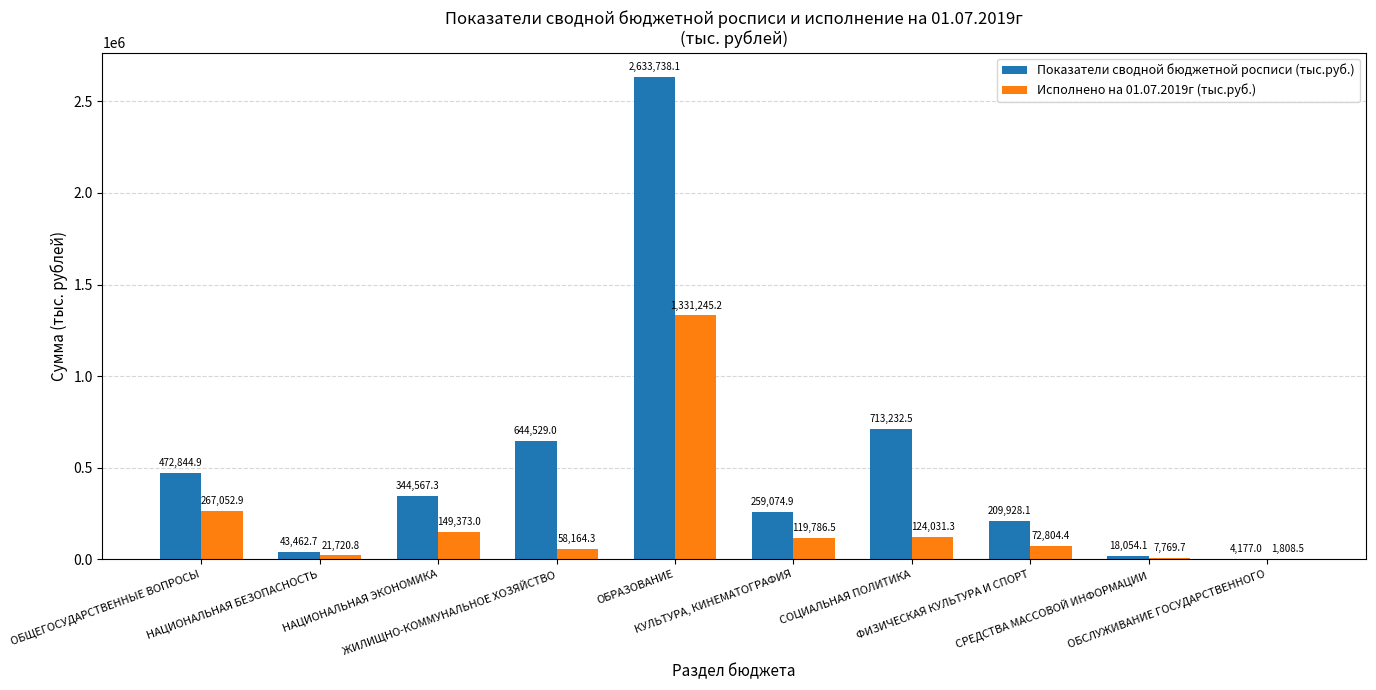

The Исполнено на 01.07.2019г (тыс.руб.) series shows 79840.3 at ОБЩЕГОСУДАРСТВЕННЫЕ ВОПРОСЫ. True or false?

False